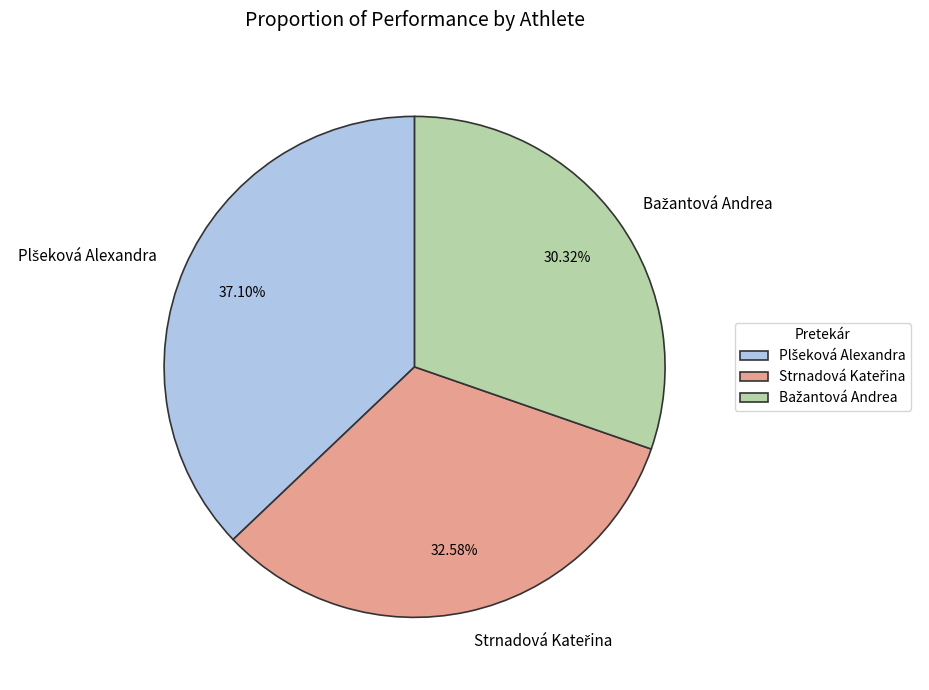

Does any single category account for the majority?

No